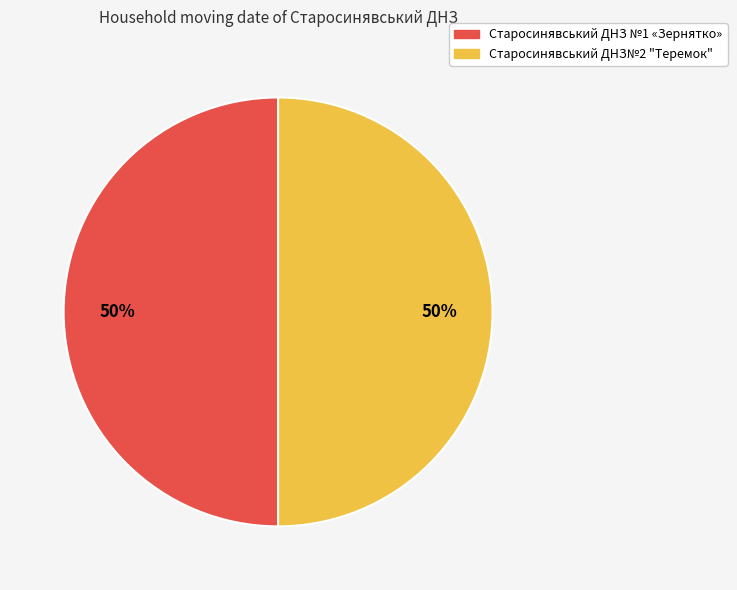

True or false: Старосинявський ДНЗ№2 "Теремок" accounts for 35% of the total.

False